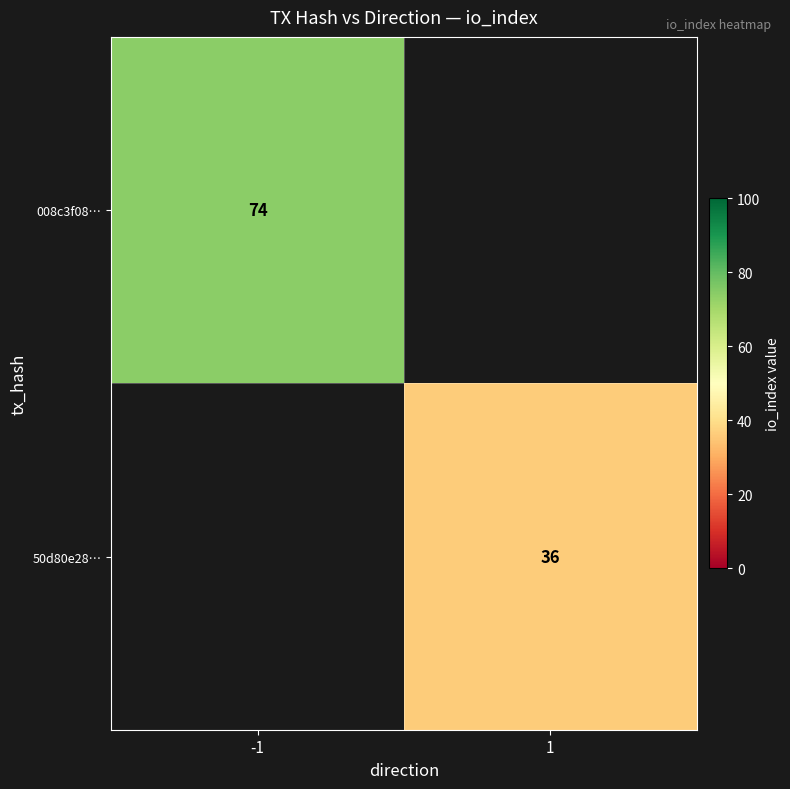

True or false: 008c3f08… has a value of 32 at -1.

False